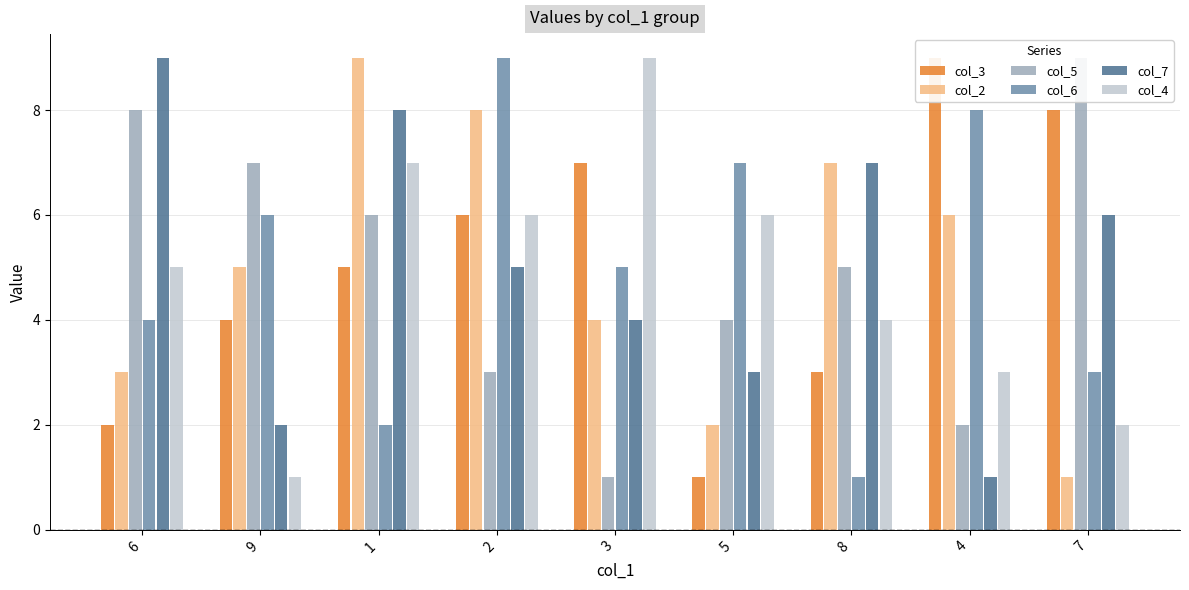

How many data points does each series have?

9